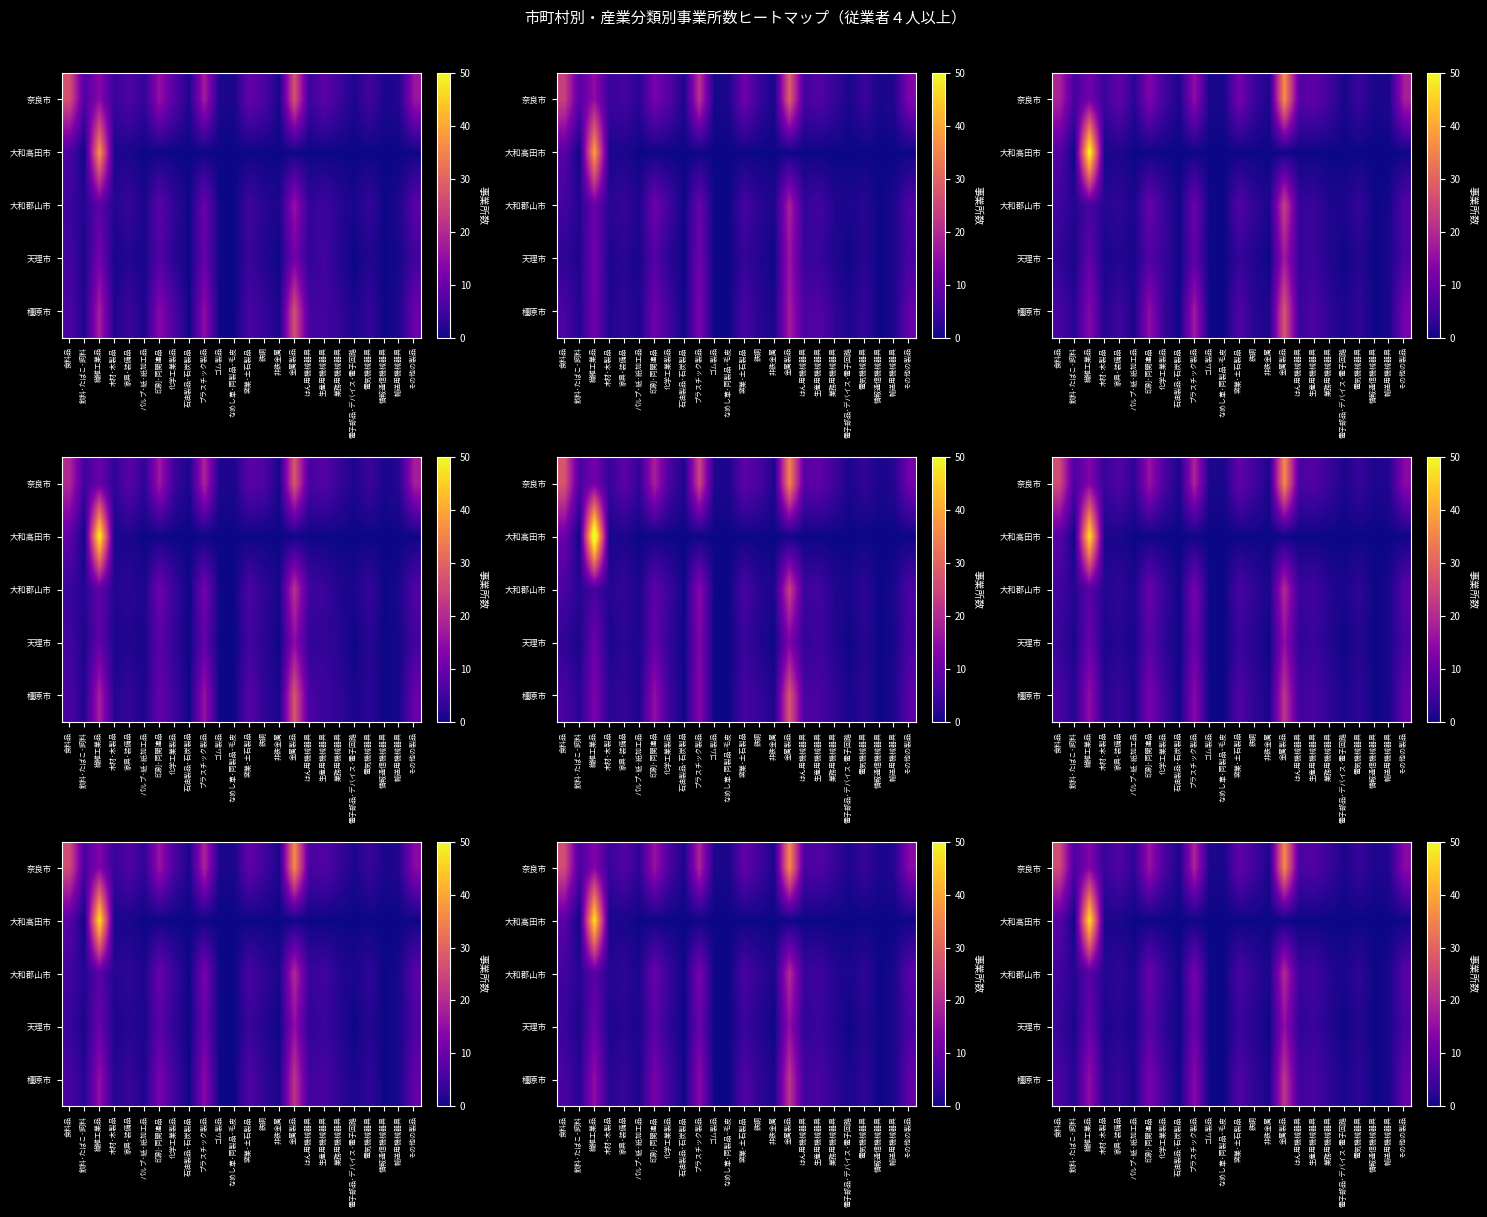

How many data points in row_0 are above 6?

9